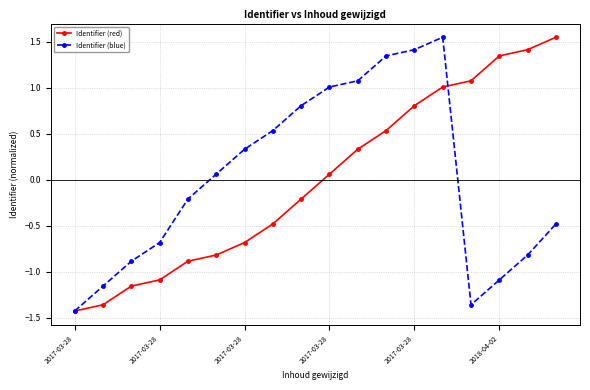

In Identifier (blue), how many points are lower than both neighbors (excluding endpoints)?

1